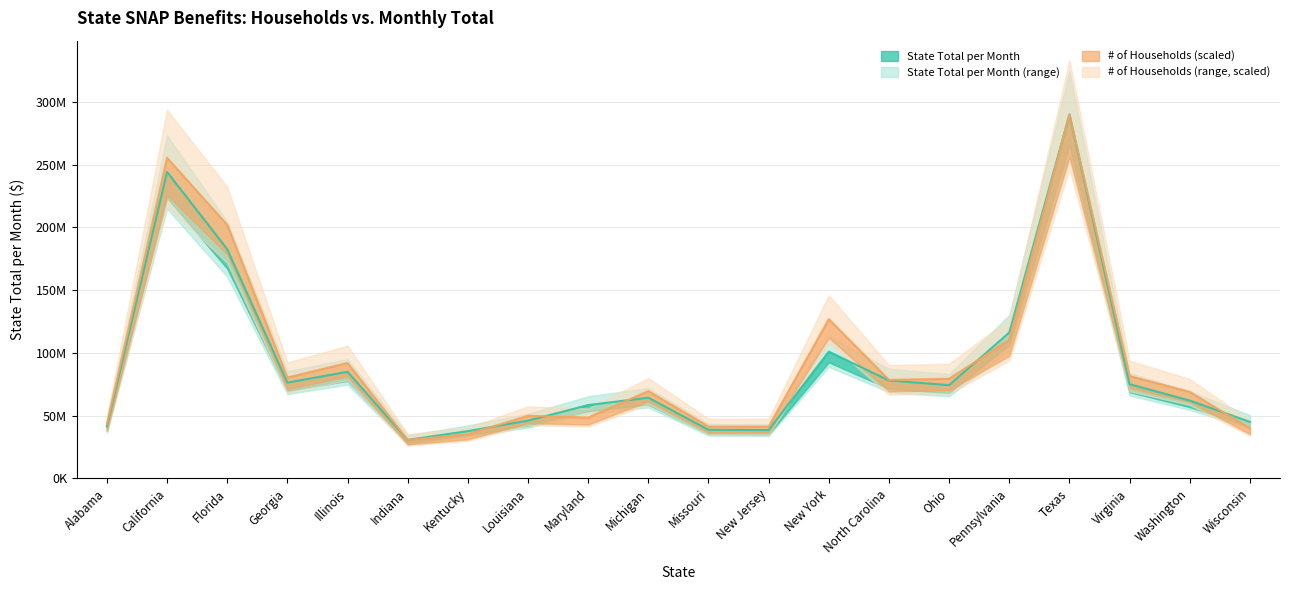

The state total per month series shows 30656615.0 at Indiana. True or false?

True